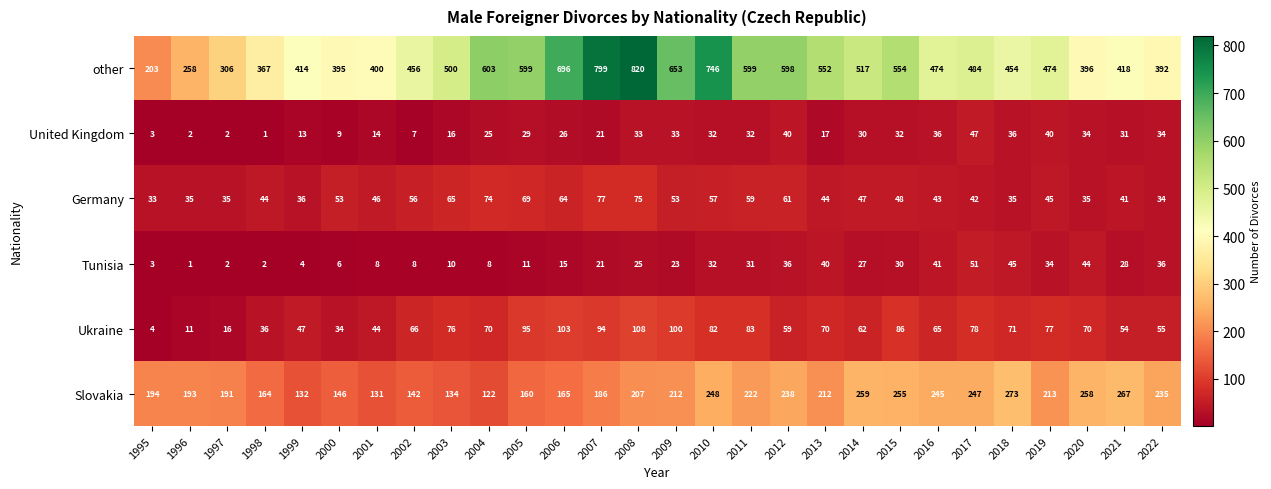

Rank the series by their maximum value, from lowest to highest.

United Kingdom, Tunisia, Germany, Ukraine, Slovakia, other